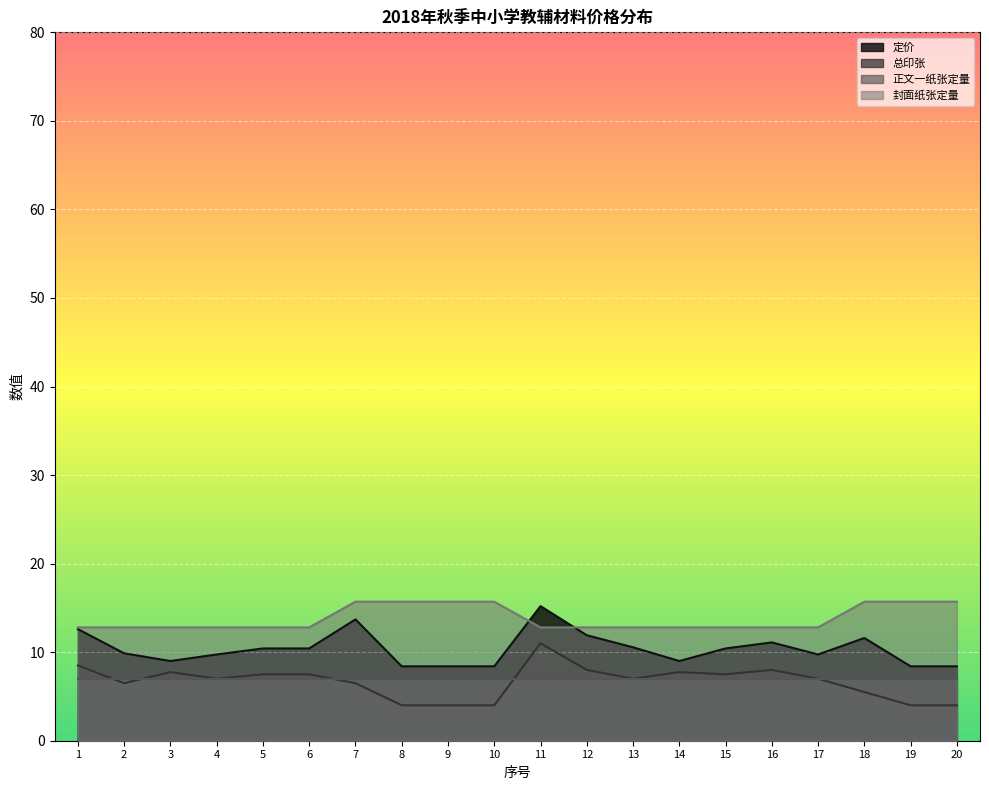

True or false: 总印张 and 封面纸张定量 cross at least once.

False